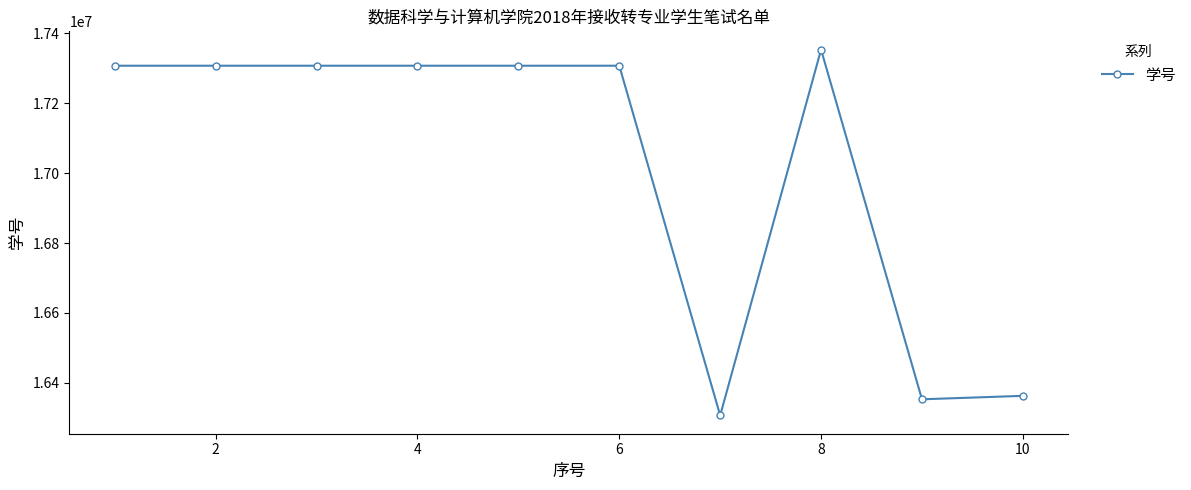

What is the smallest value displayed?

16307015